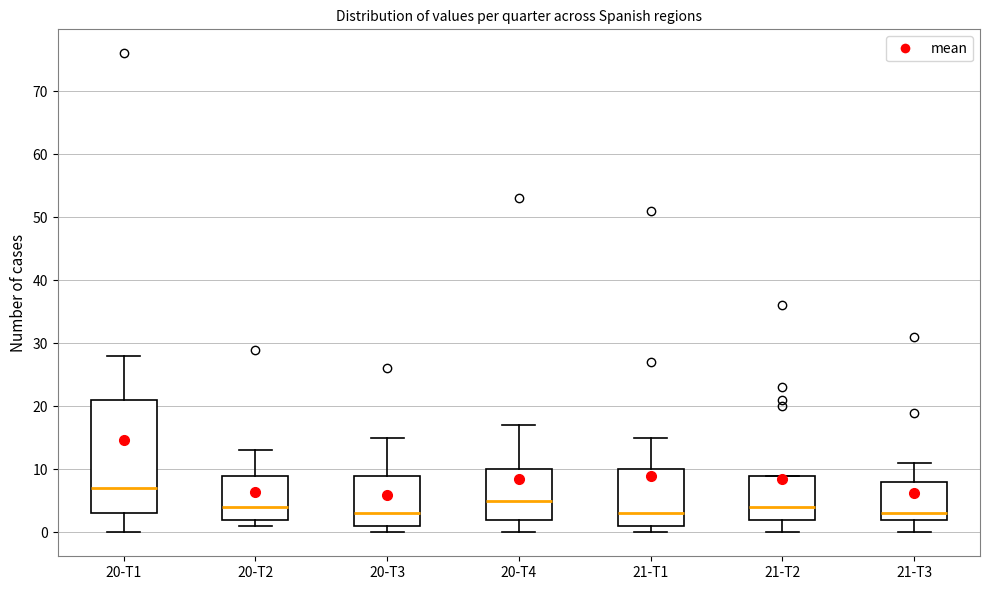

Which box is the tallest, from its lower edge to its upper edge?

20-T1